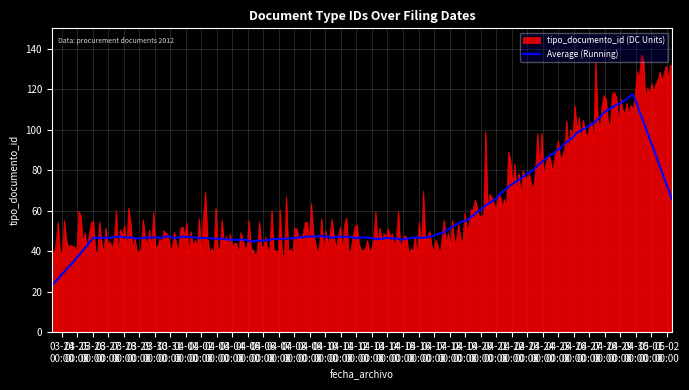

What is the highest value of the Average (Running) series?

117.5